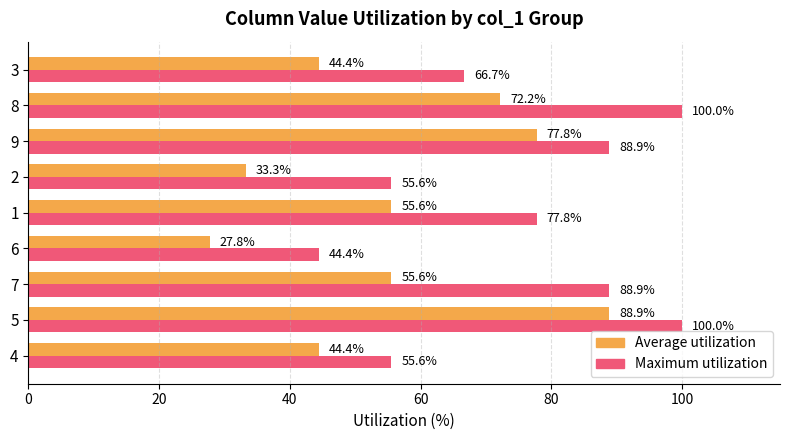

The Average utilization series shows 33.3 at 2. True or false?

True